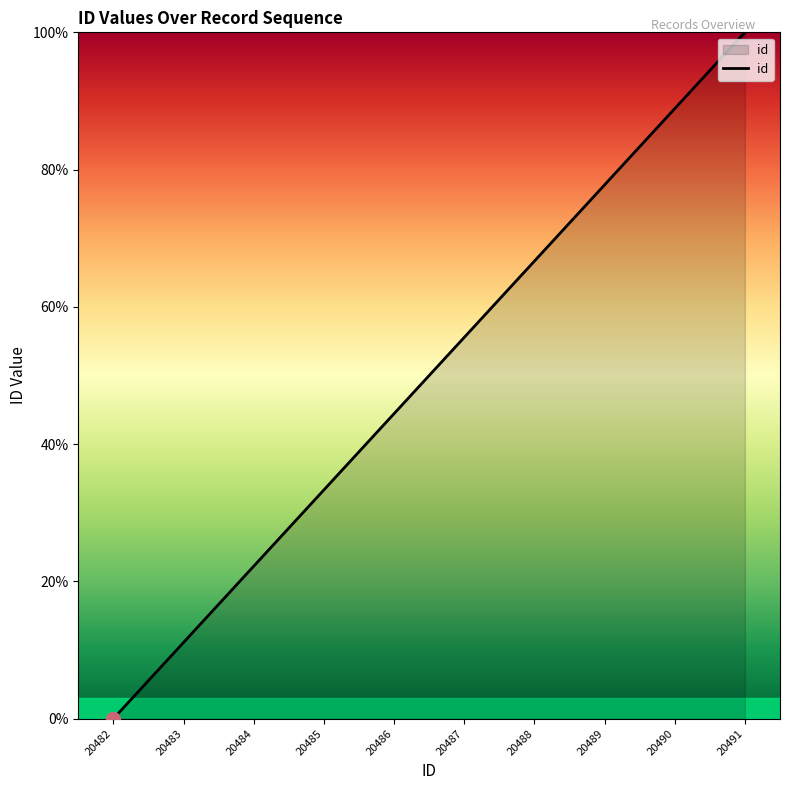

Does the chart display data point markers on the line(s)?

No